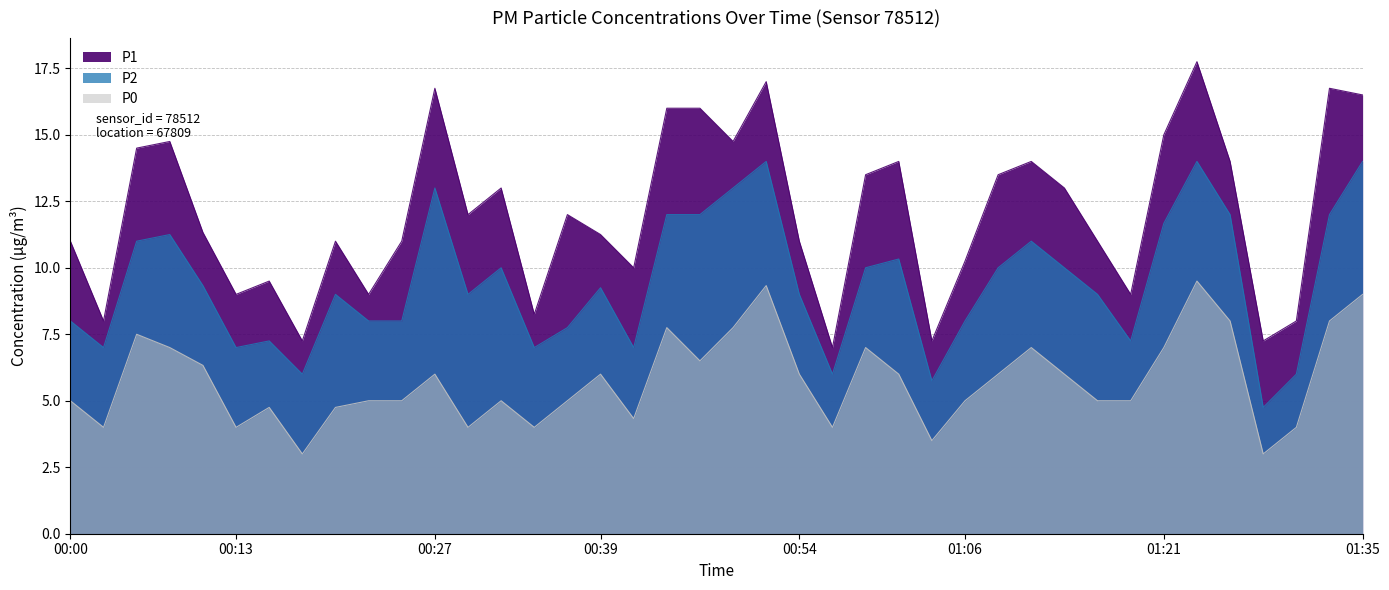

Reading right to left, extract all data points from this chart.

P1: 16.5	16.8	8.0	7.2	14.0	17.8	15.0	9.0	11.0	13.0	14.0	13.5	10.2	7.2	14.0	13.5	7.0	11.0	17.0	14.8	16.0	16.0	10.0	11.2	12.0	8.2	13.0	12.0	16.8	11.0	9.0	11.0	7.2	9.5	9.0	11.3	14.8	14.5	8.0	11.0
P2: 14.0	12.0	6.0	4.8	12.0	14.0	11.7	7.2	9.0	10.0	11.0	10.0	8.0	5.8	10.3	10.0	6.0	9.0	14.0	13.0	12.0	12.0	7.0	9.2	7.8	7.0	10.0	9.0	13.0	8.0	8.0	9.0	6.0	7.2	7.0	9.3	11.2	11.0	7.0	8.0
P0: 9.0	8.0	4.0	3.0	8.0	9.5	7.0	5.0	5.0	6.0	7.0	6.0	5.0	3.5	6.0	7.0	4.0	6.0	9.3	7.8	6.5	7.8	4.3	6.0	5.0	4.0	5.0	4.0	6.0	5.0	5.0	4.8	3.0	4.8	4.0	6.3	7.0	7.5	4.0	5.0